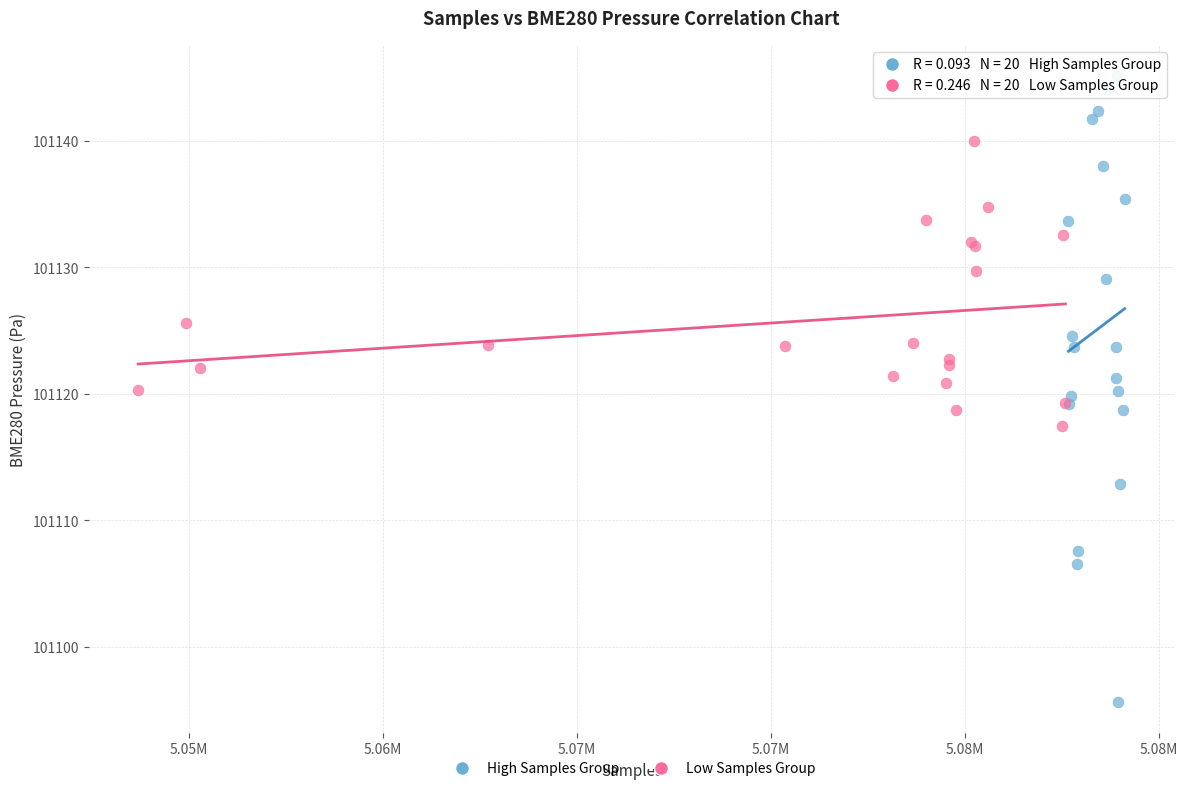

Which series contains the lowest Y value?

High Samples Group